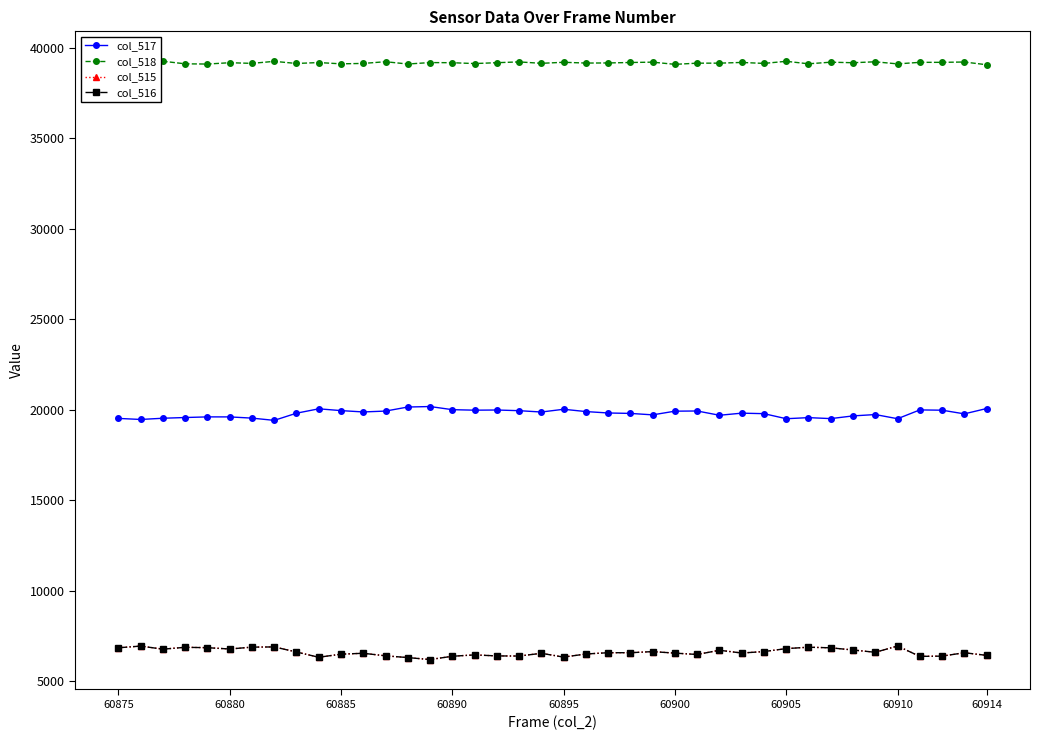

True or false: col_515 has more than 0 points higher than both neighbors.

True